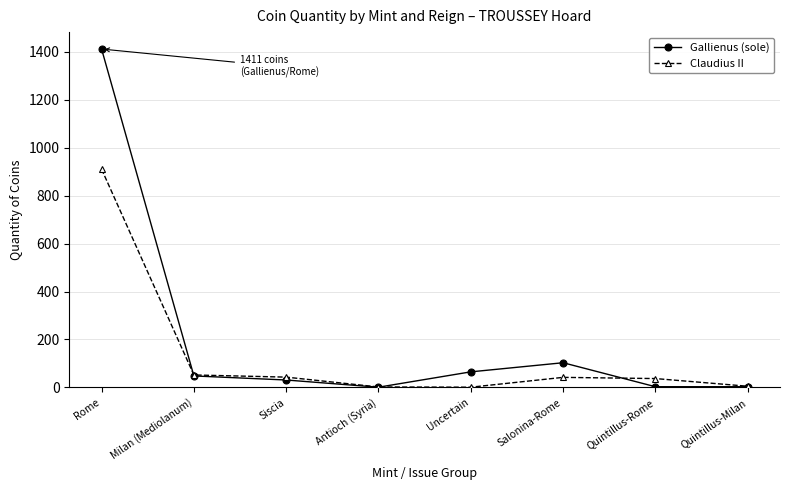

How many series are shown in this chart?

2